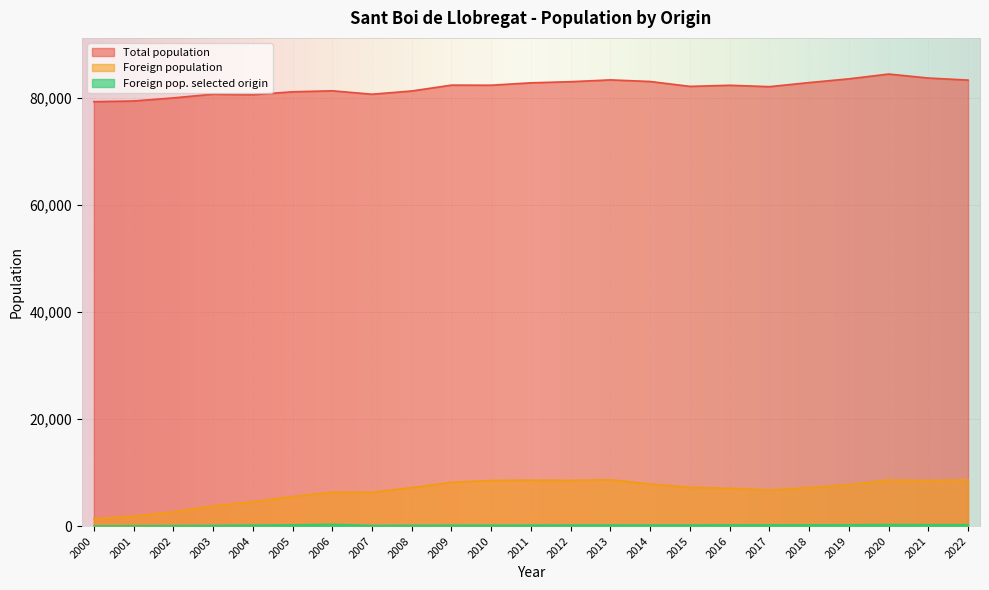

True or false: Total population has a value of 121023 at 2012.

False